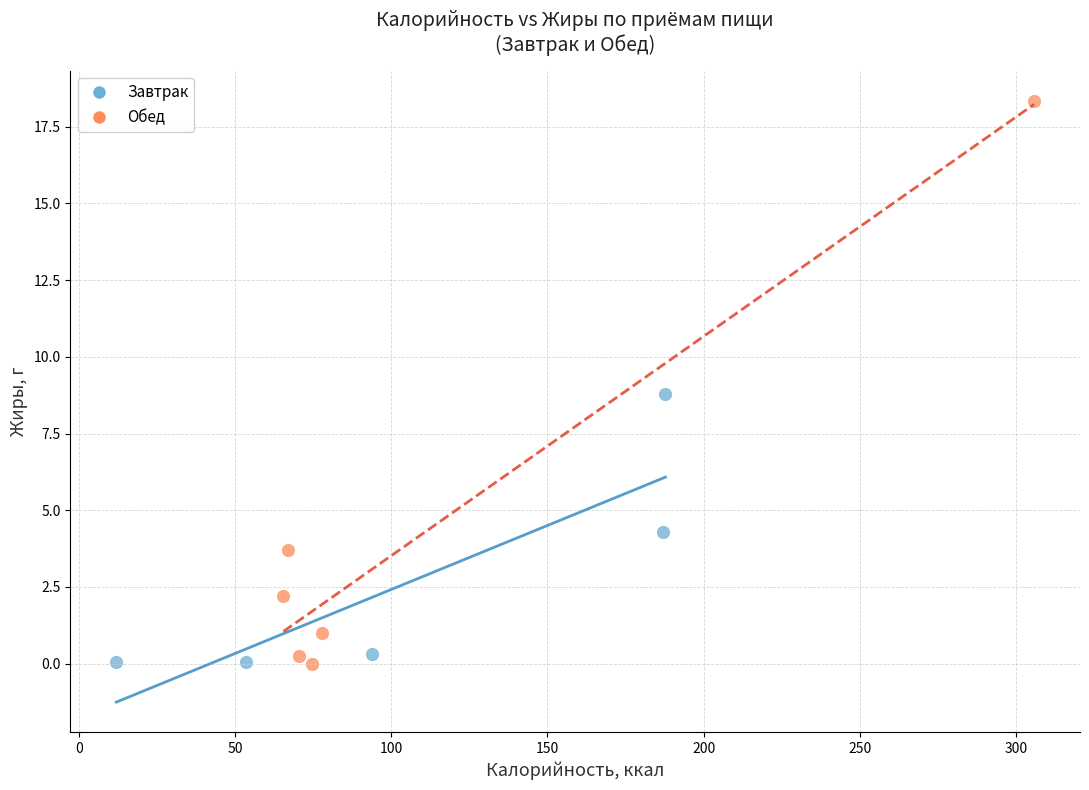

Which series has the largest Y range (max minus min)?

Обед